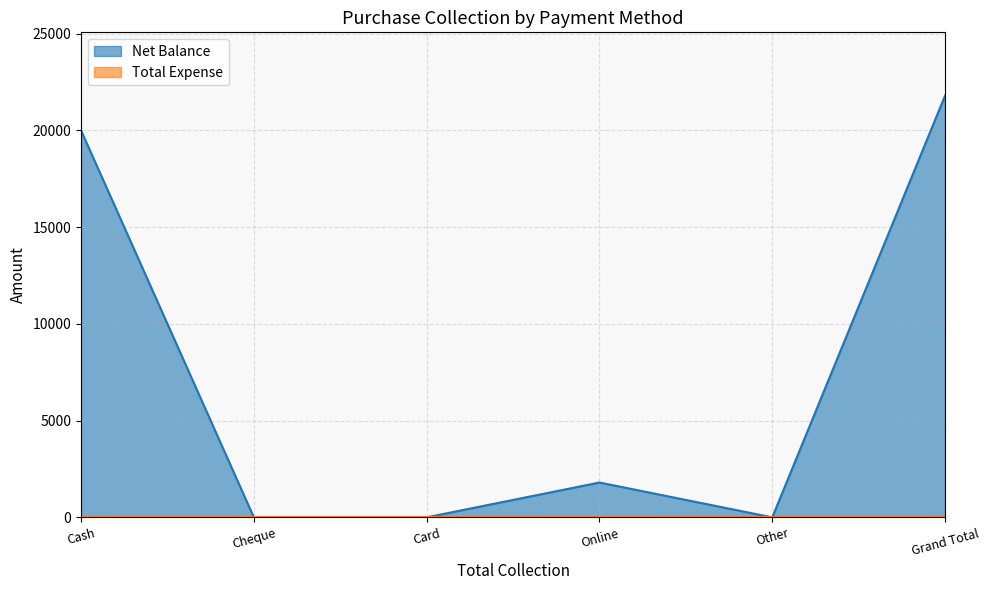

Which label corresponds to the smallest value in the chart?

Cheque